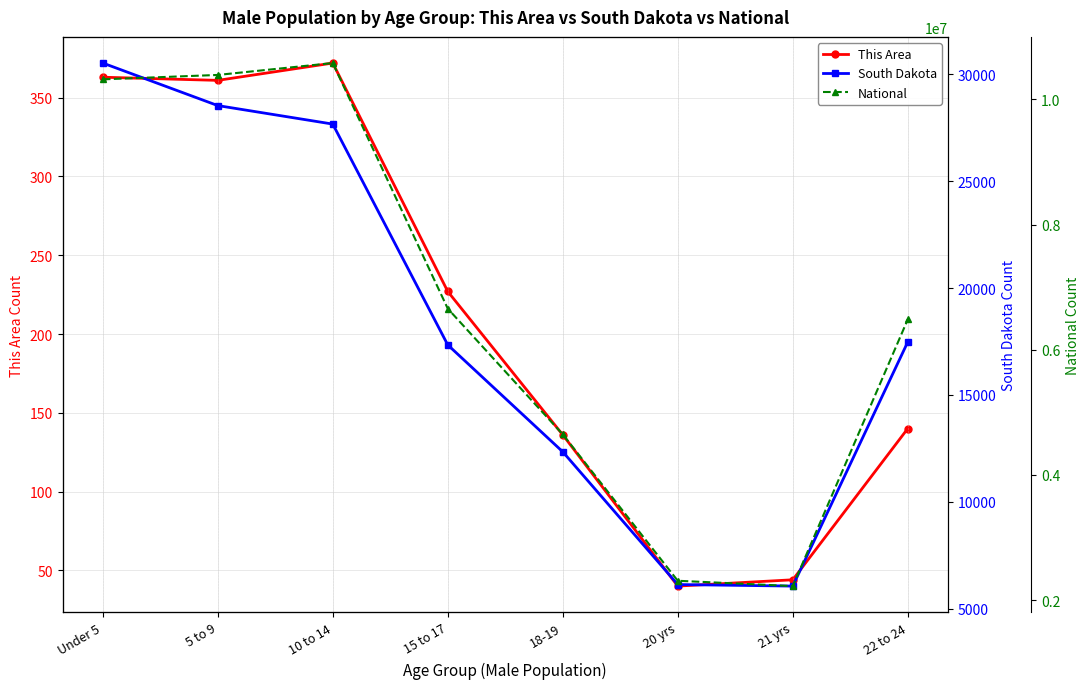

Reading left to right, list all the values displayed in this chart.

This Area: Under 5=363	5 to 9=361	10 to 14=372	15 to 17=227	18-19=136	20 yrs=40	21 yrs=44	22 to 24=140
South Dakota: Under 5=30535	5 to 9=28544	10 to 14=27678	15 to 17=17342	18-19=12340	20 yrs=6128	21 yrs=6055	22 to 24=17480
National: Under 5=10319427	5 to 9=10389638	10 to 14=10579862	15 to 17=6656209	18-19=4647457	20 yrs=2308319	21 yrs=2223198	22 to 24=6482659